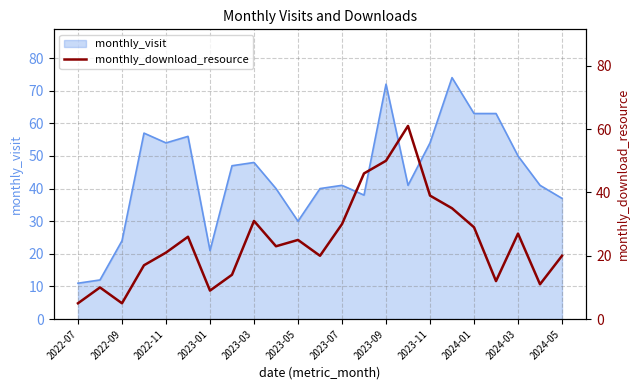

What is the lowest value of the monthly_visit series?

11